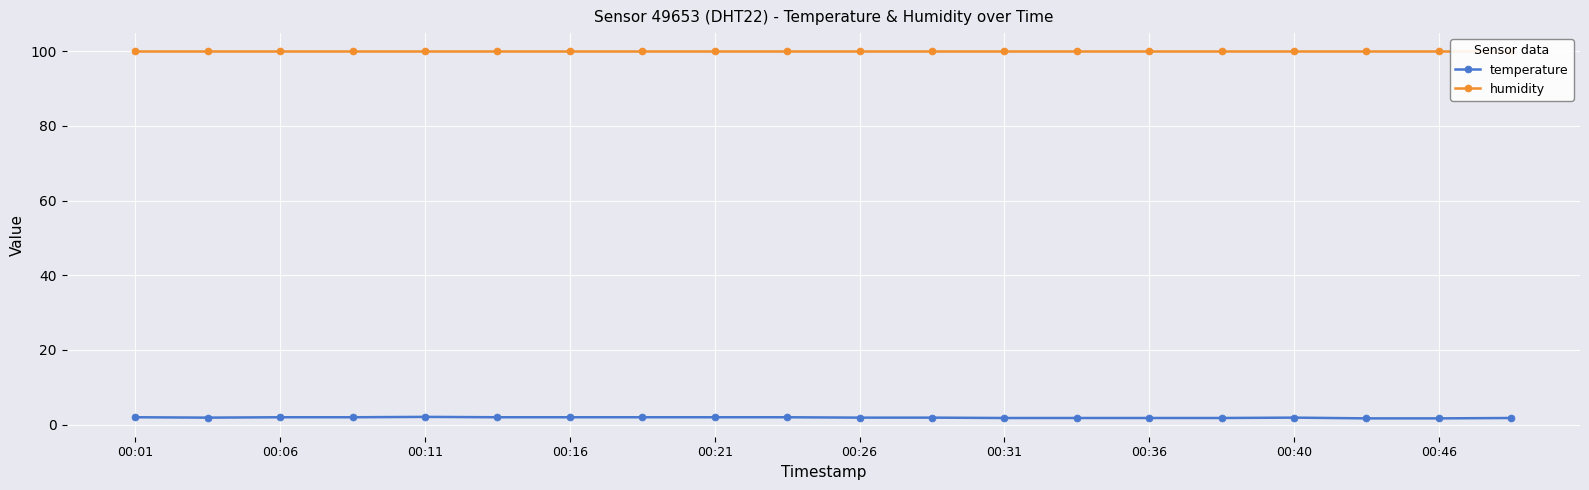

The temperature series shows 1.9 at 00:26. True or false?

True